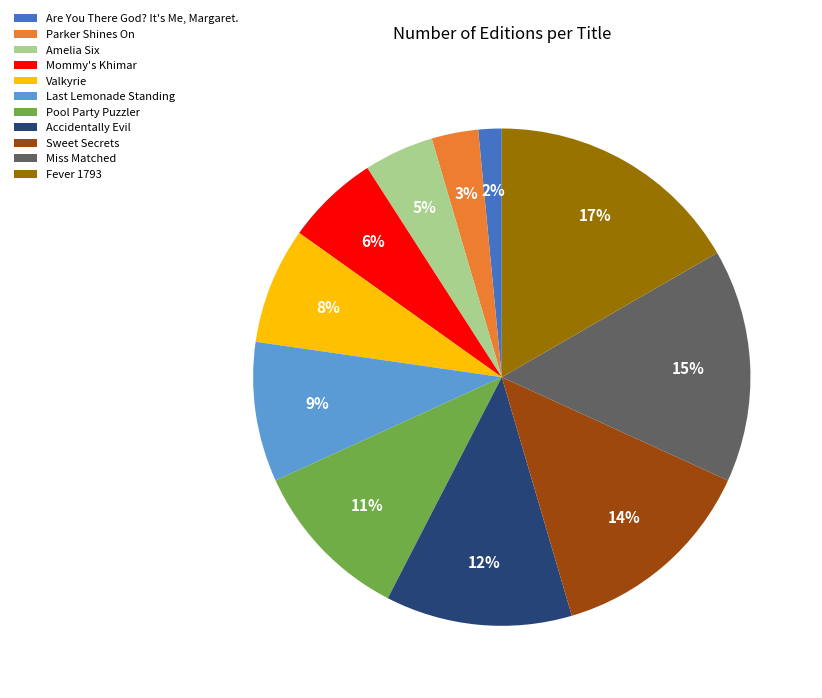

Count the number of slices in the pie.

11